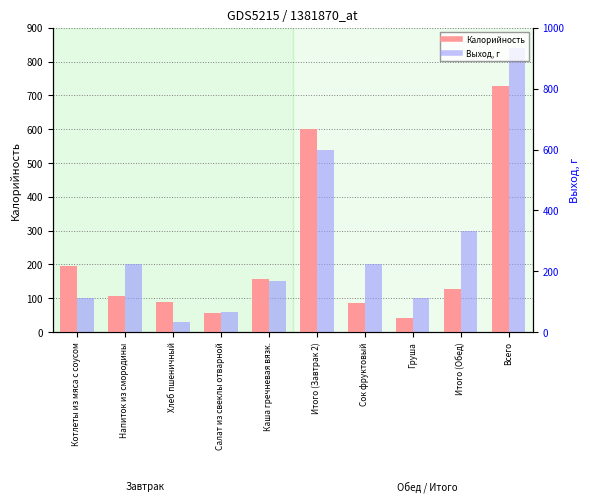

Reading left to right, what are all the values shown in this chart?

Калорийность: 194	107	89	56	157	602	85	42	127	729
Выход, г: 100	200	30	60	150	540	200	100	300	840
Выход, г (right): 100	200	30	60	150	540	200	100	300	840